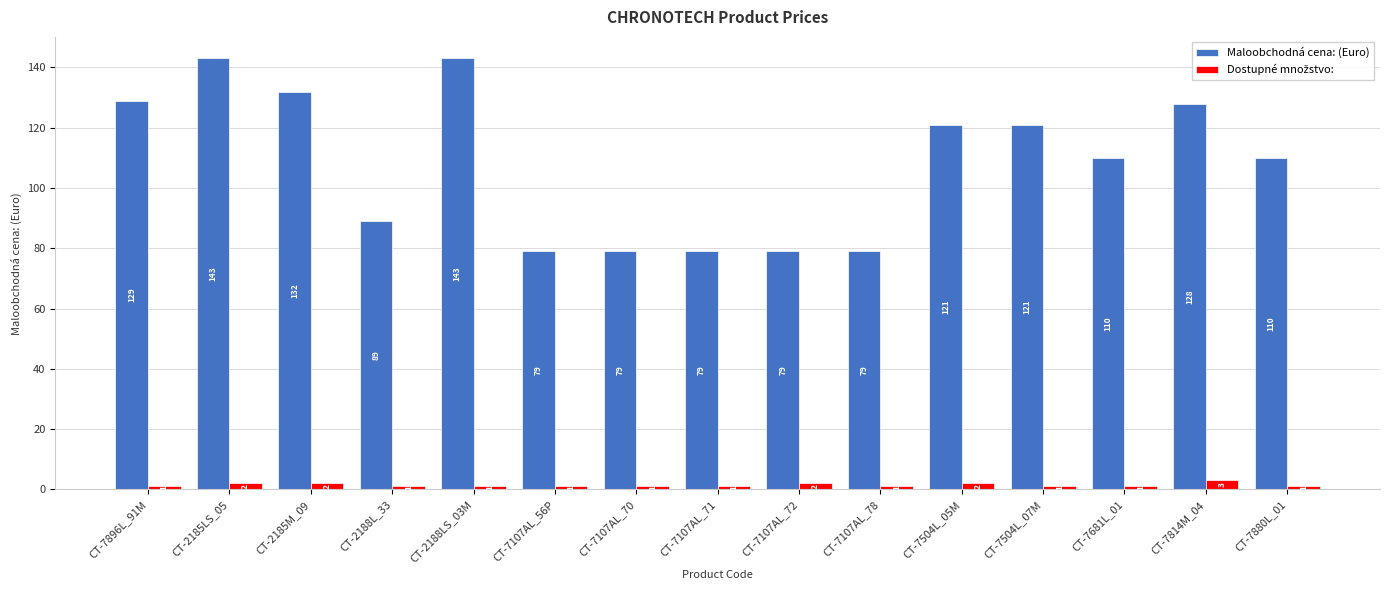

Does the chart contain stacked bars?

No